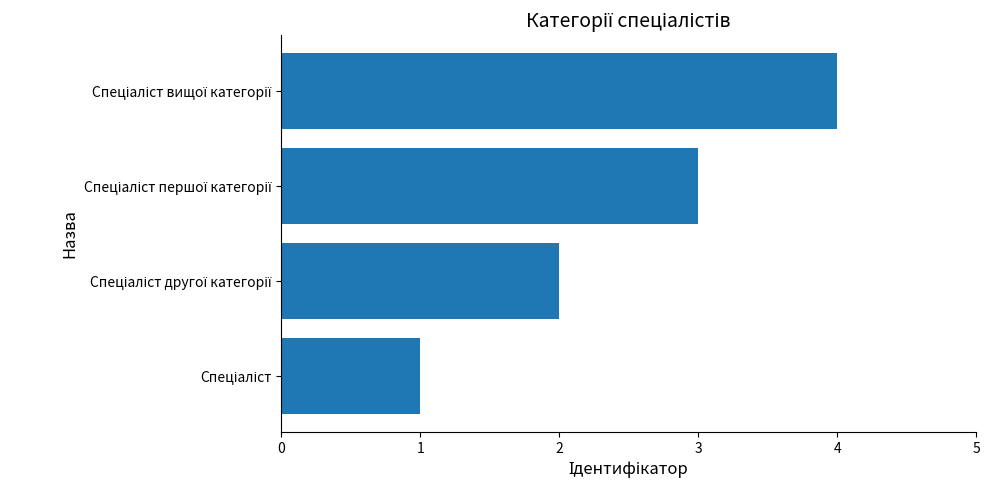

How many series are shown in this chart?

1